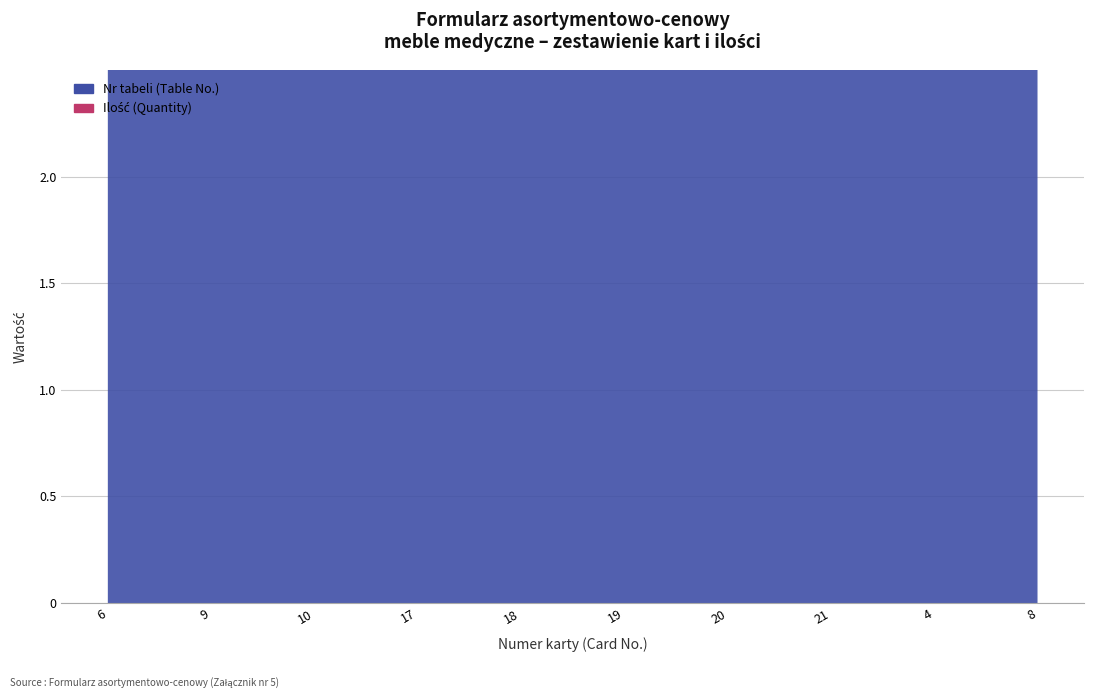

The value at 4 is 6. True or false?

False